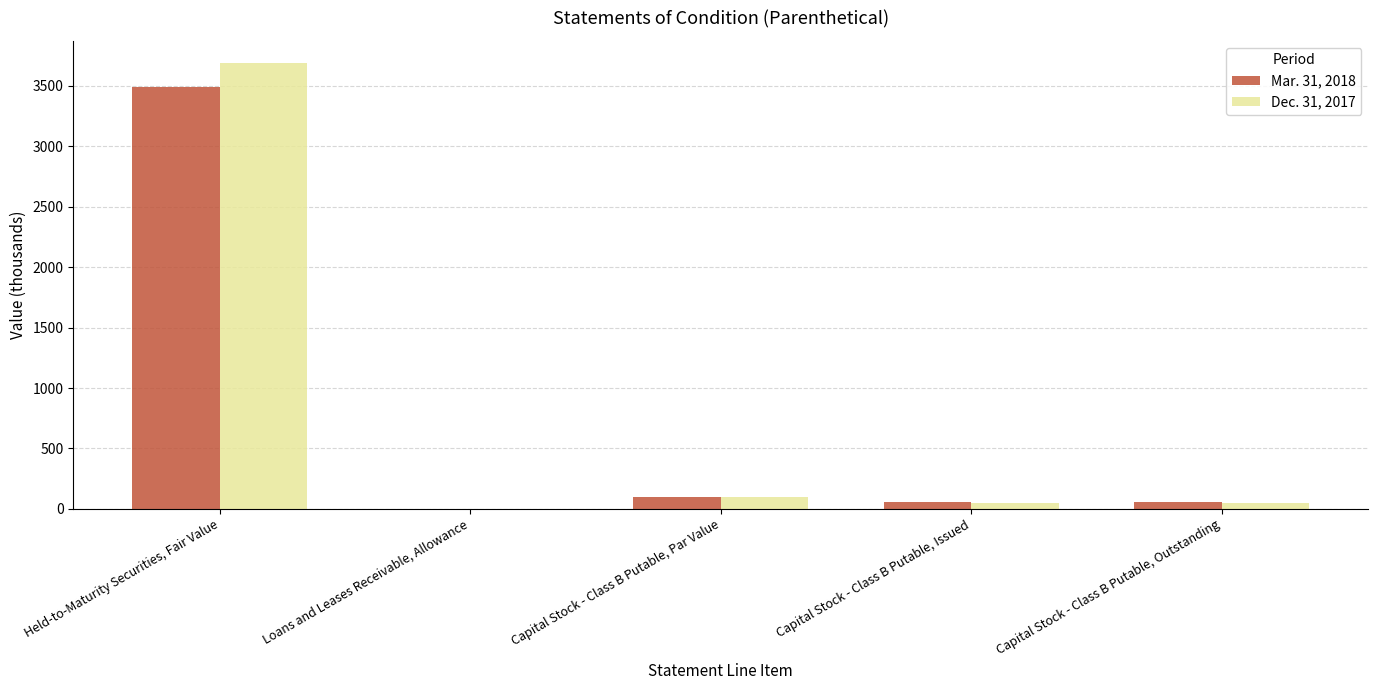

True or false: Dec. 31, 2017 has a value of 4975 at Held-to-Maturity Securities, Fair Value.

False